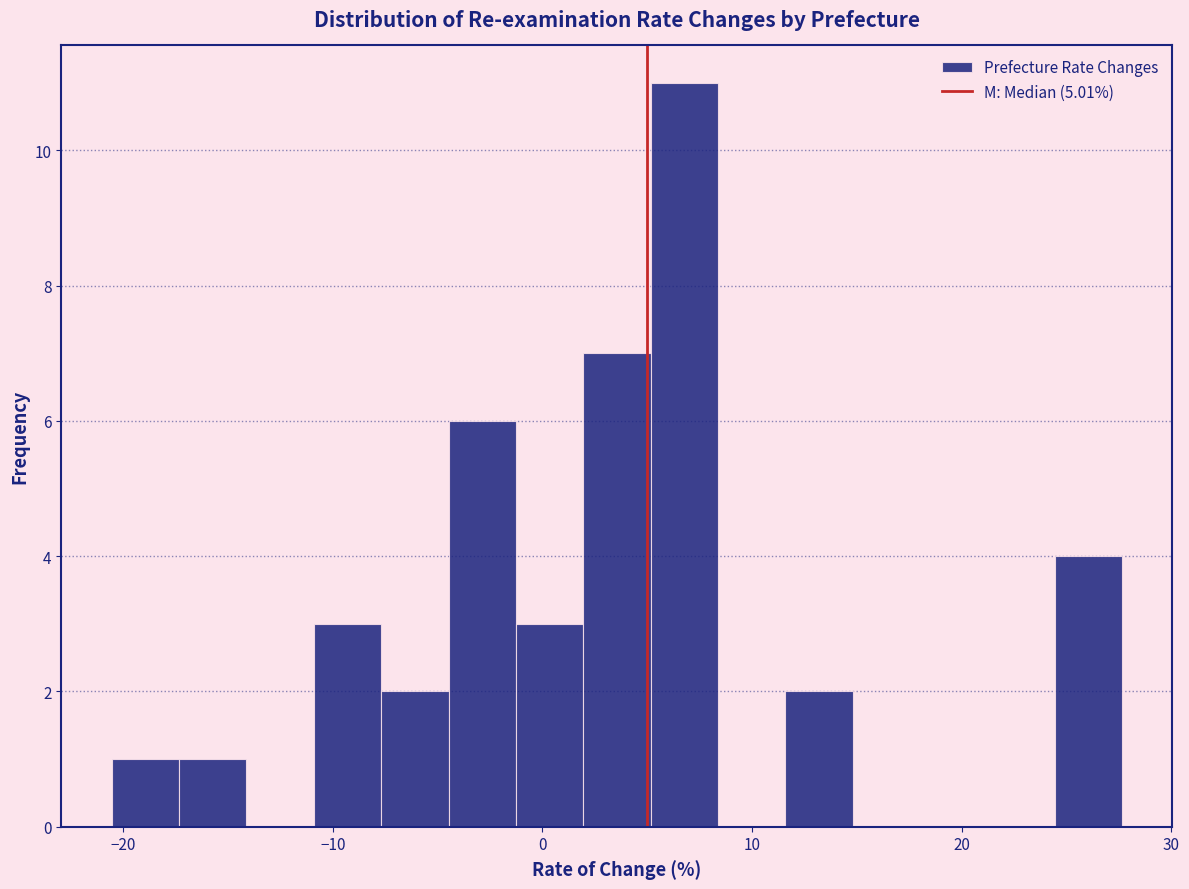

Around what value on the x-axis is the tallest bar? Give the approximate position of its centre, as read against the axis.

7